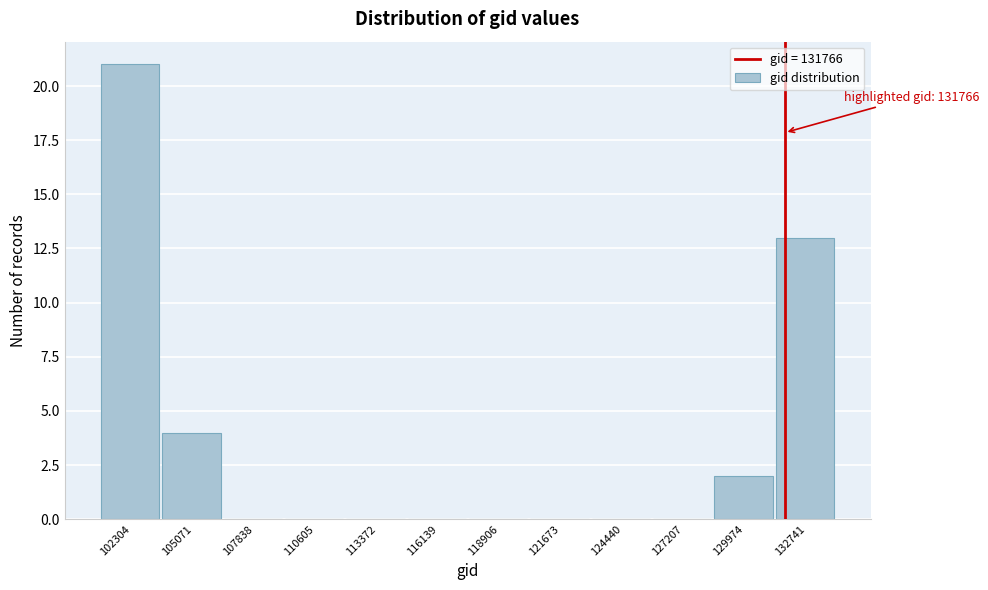

Which range on the x-axis has the tallest bar?

101000 to 103500